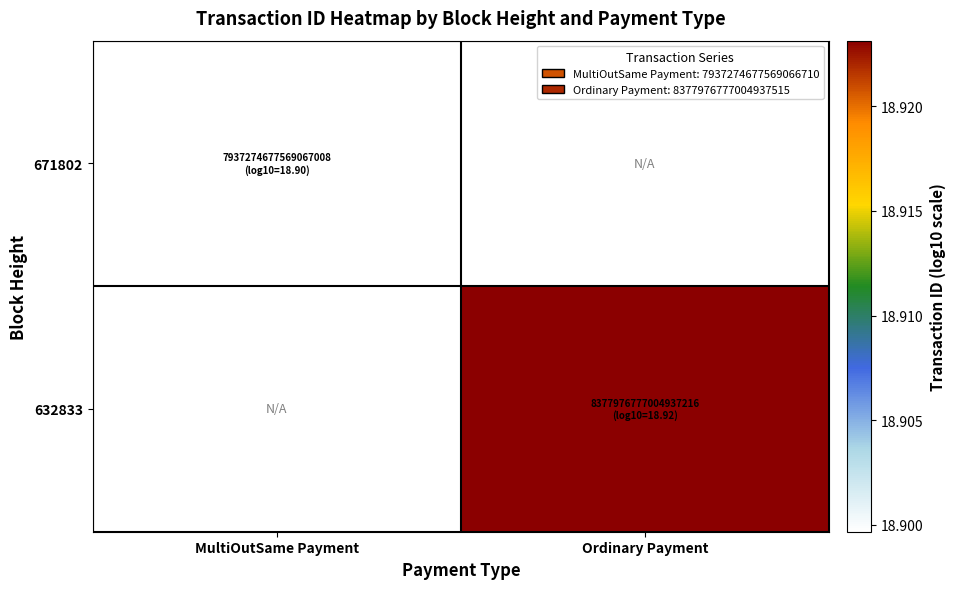

True or false: 671802 has a value of 12.5 at MultiOutSame Payment.

False